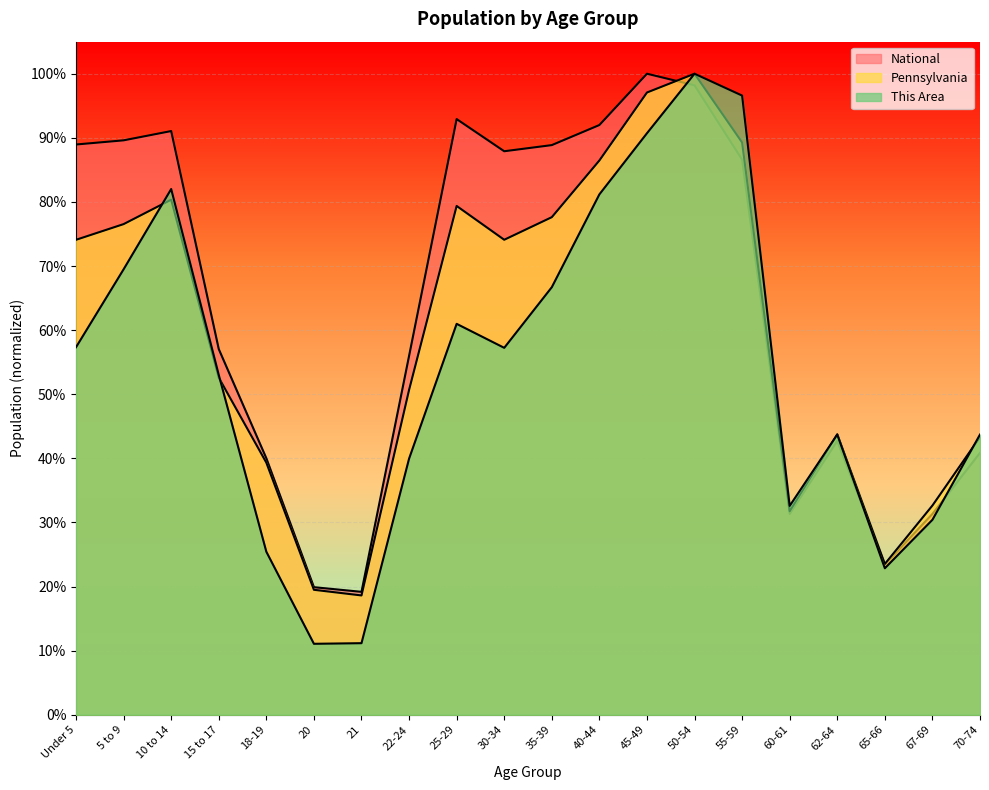

How many distinct data groups are displayed?

3